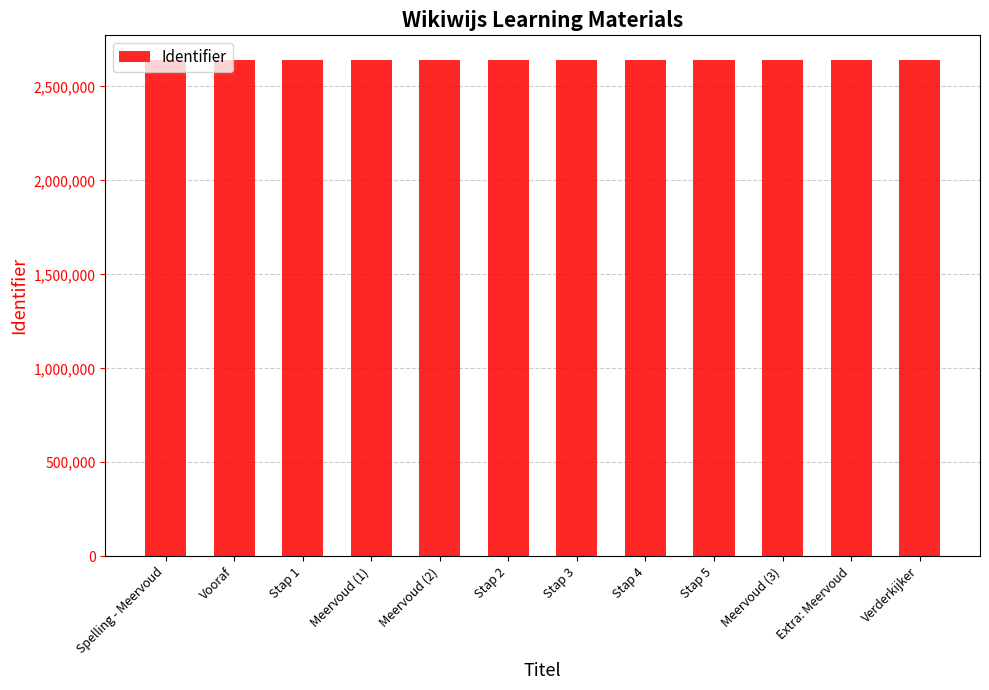

How many distinct data groups are displayed?

1